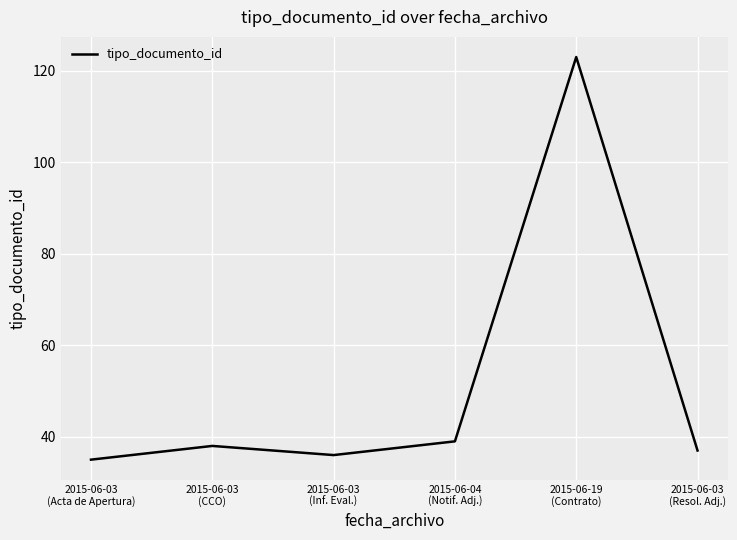

What is the sum of all values?

308